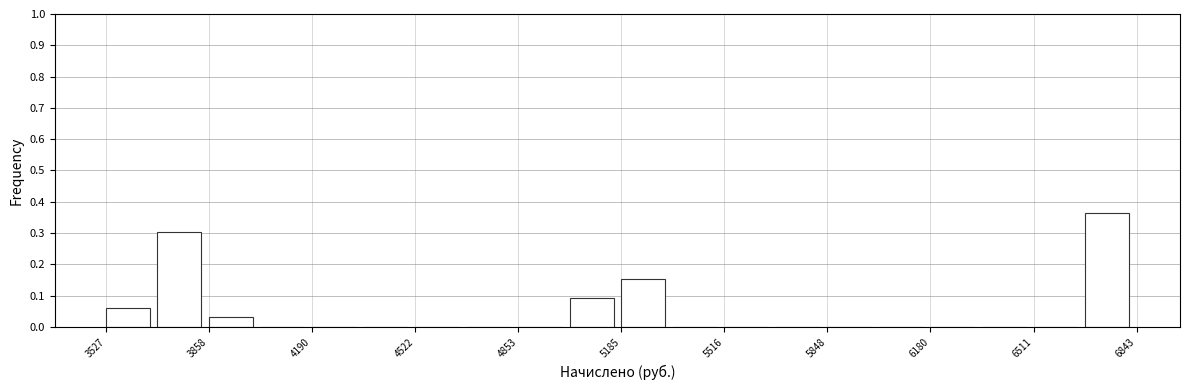

Around what value on the x-axis is the tallest bar? Give the approximate position of its centre, as read against the axis.

6750